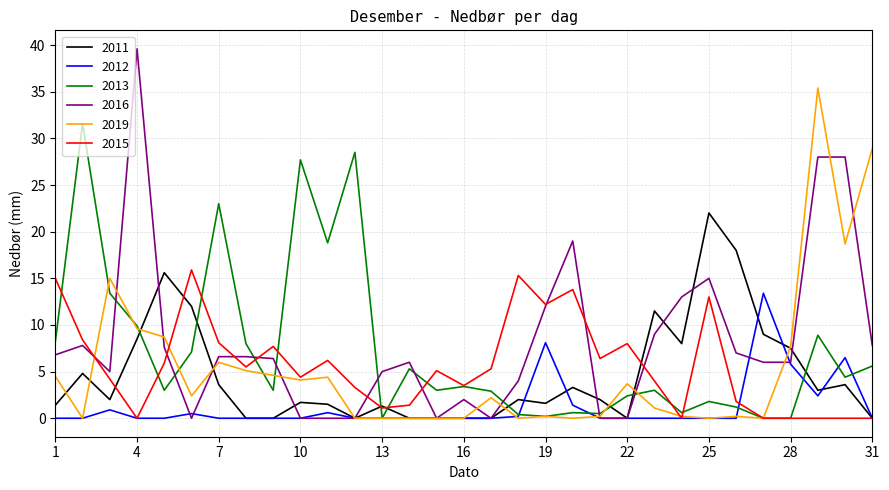

Which series ends up on top after the final intersection of 2013 and 2011?

2013